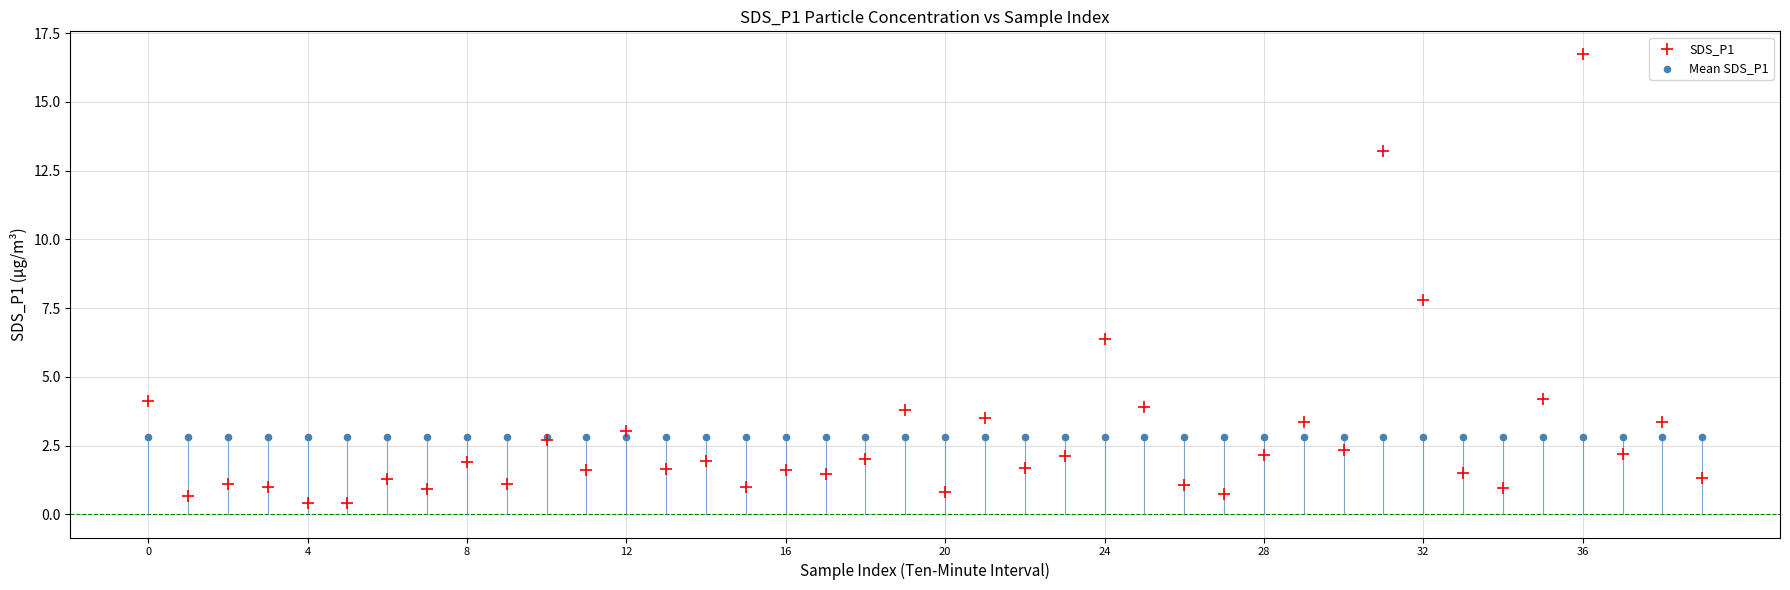

Across all series, what Y value is closest to 8?

7.8